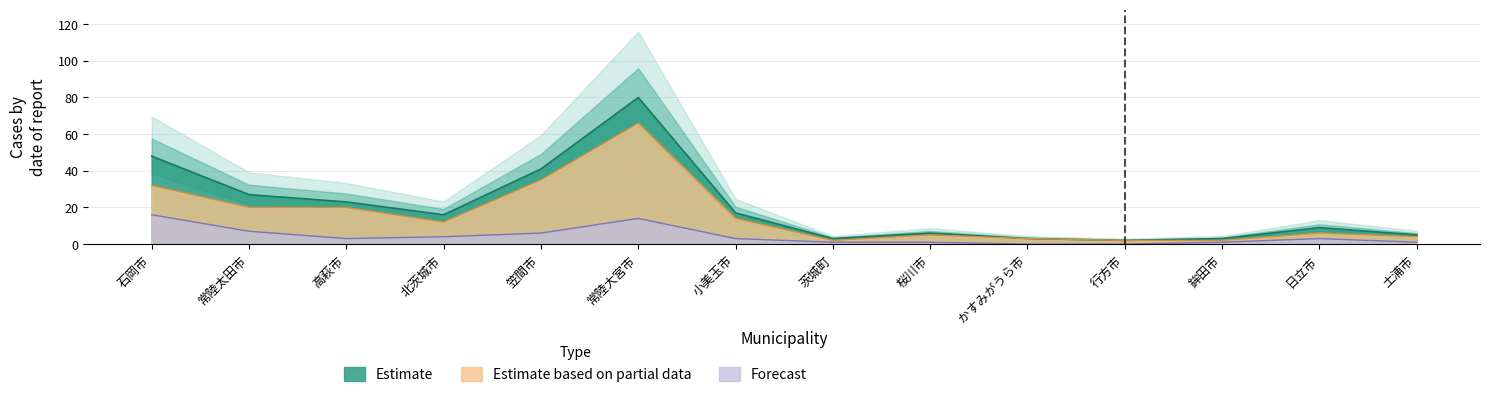

True or false: Estimate based on partial data and Estimate intersect in this chart.

False